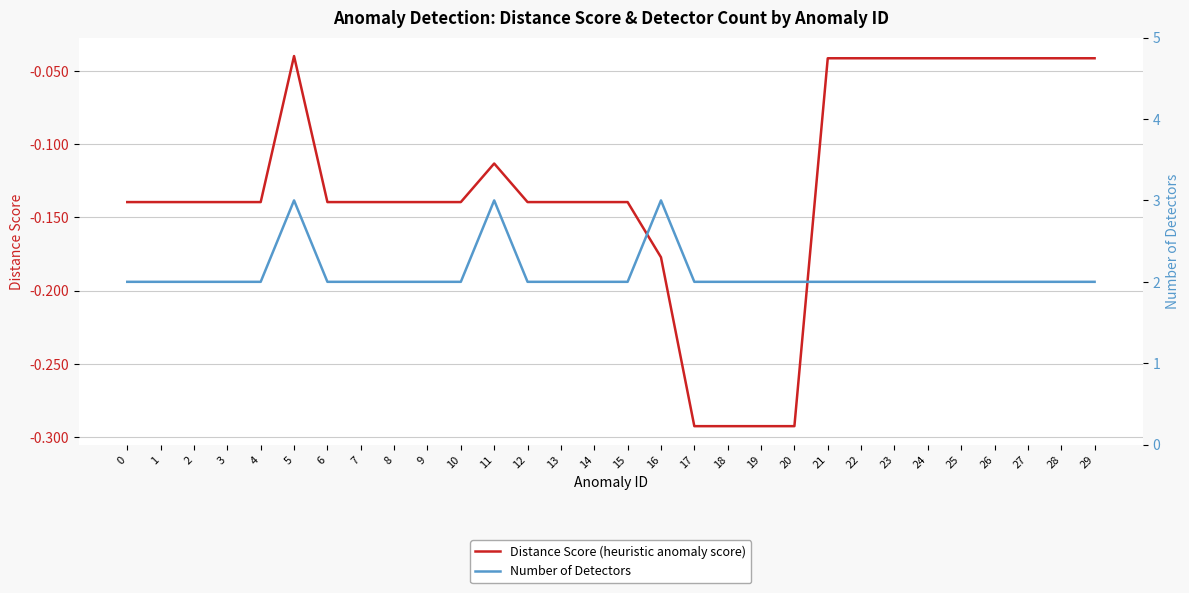

True or false: Number of Detectors and Distance Score (heuristic anomaly score) intersect in this chart.

False